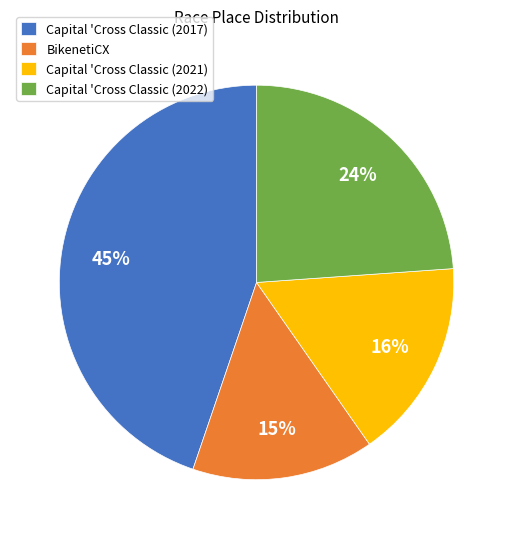

What is the ratio of the value at Capital 'Cross Classic (2022) to the value at Capital 'Cross Classic (2021)?

1.5